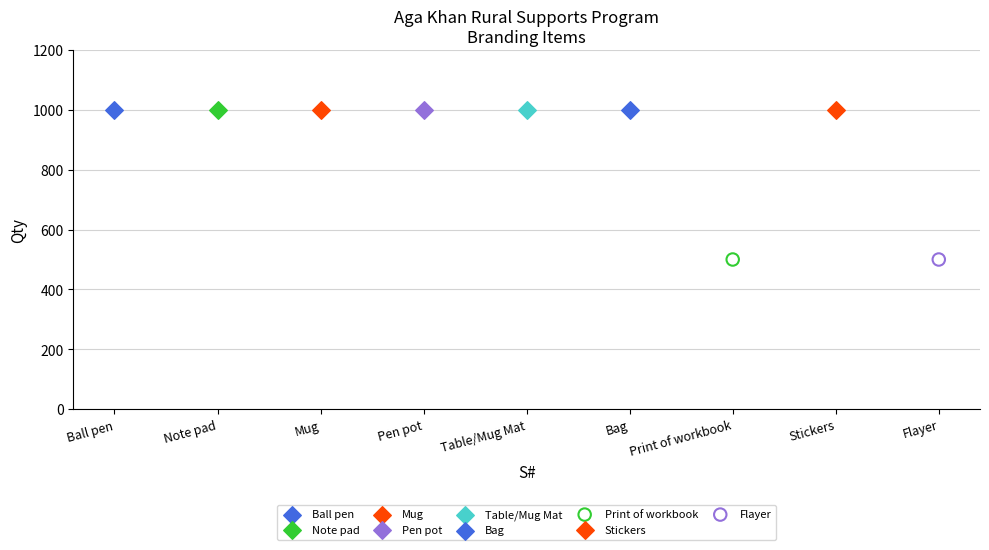

What are all the series names shown in the legend?

Ball pen, Note pad, Mug, Pen pot, Table/Mug Mat, Bag, Print of workbook, Stickers, Flayer